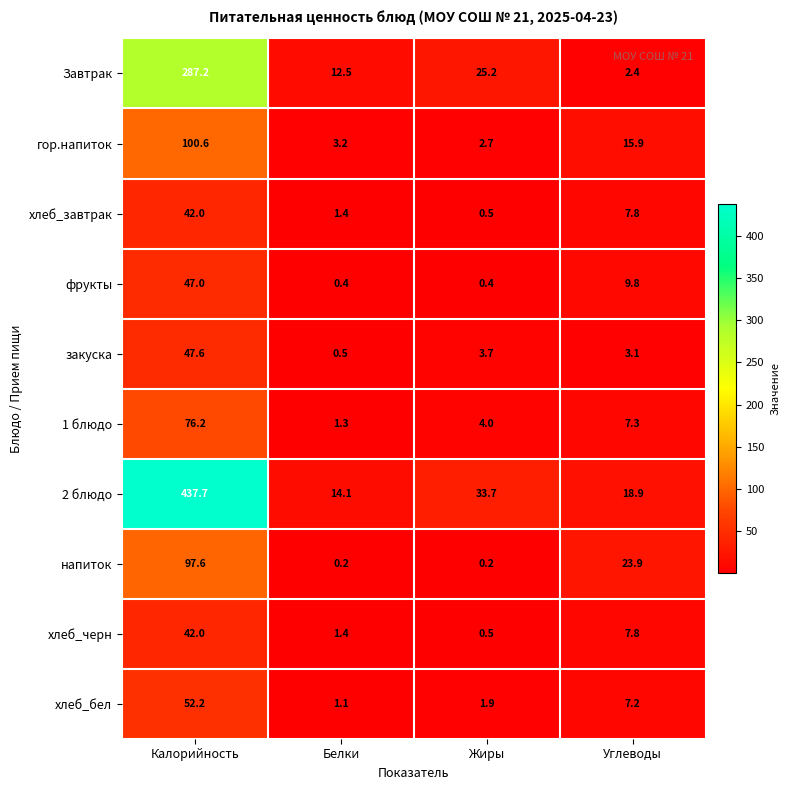

The value of напиток at Белки is 0.2. True or false?

True